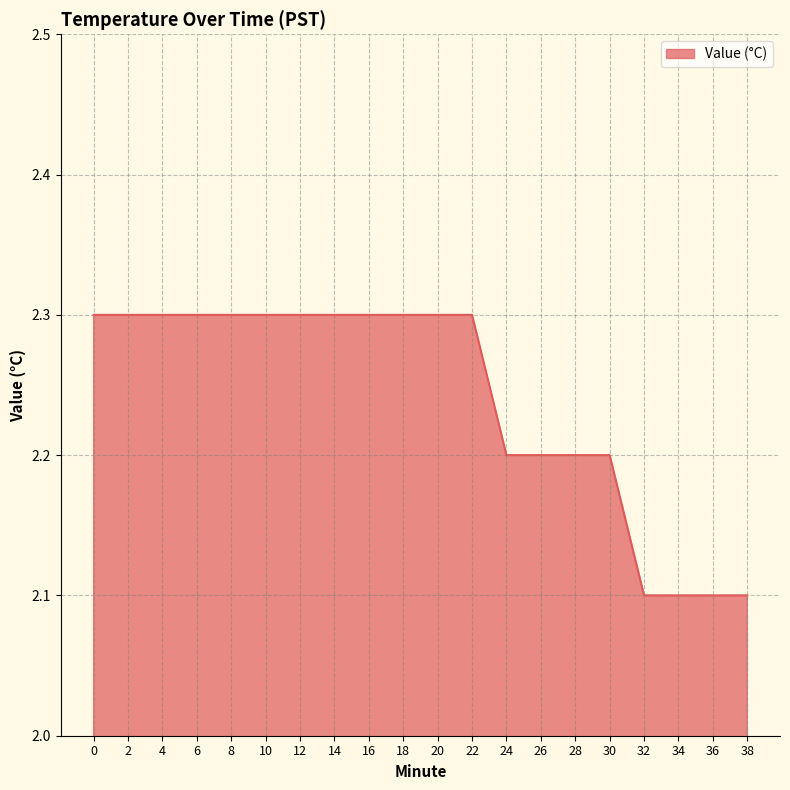

The value at 30 is 1.4. True or false?

False